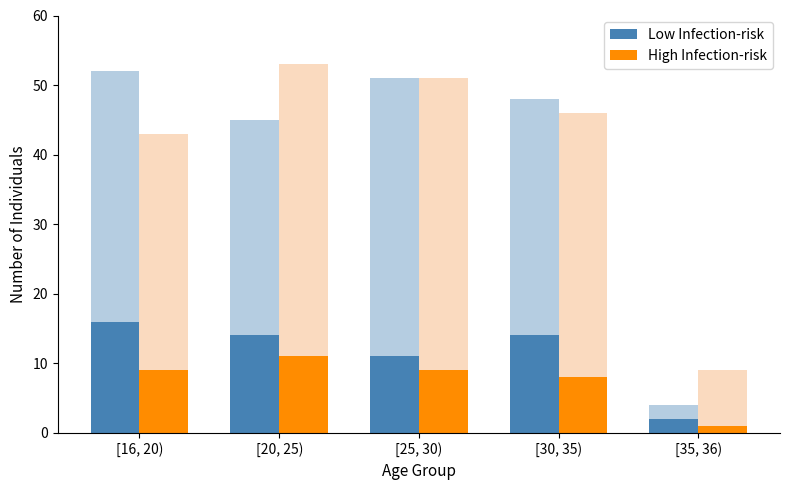

Is the value of High Infection-risk at [16, 20) greater than the value of Low Infection-risk at [20, 25)?

No